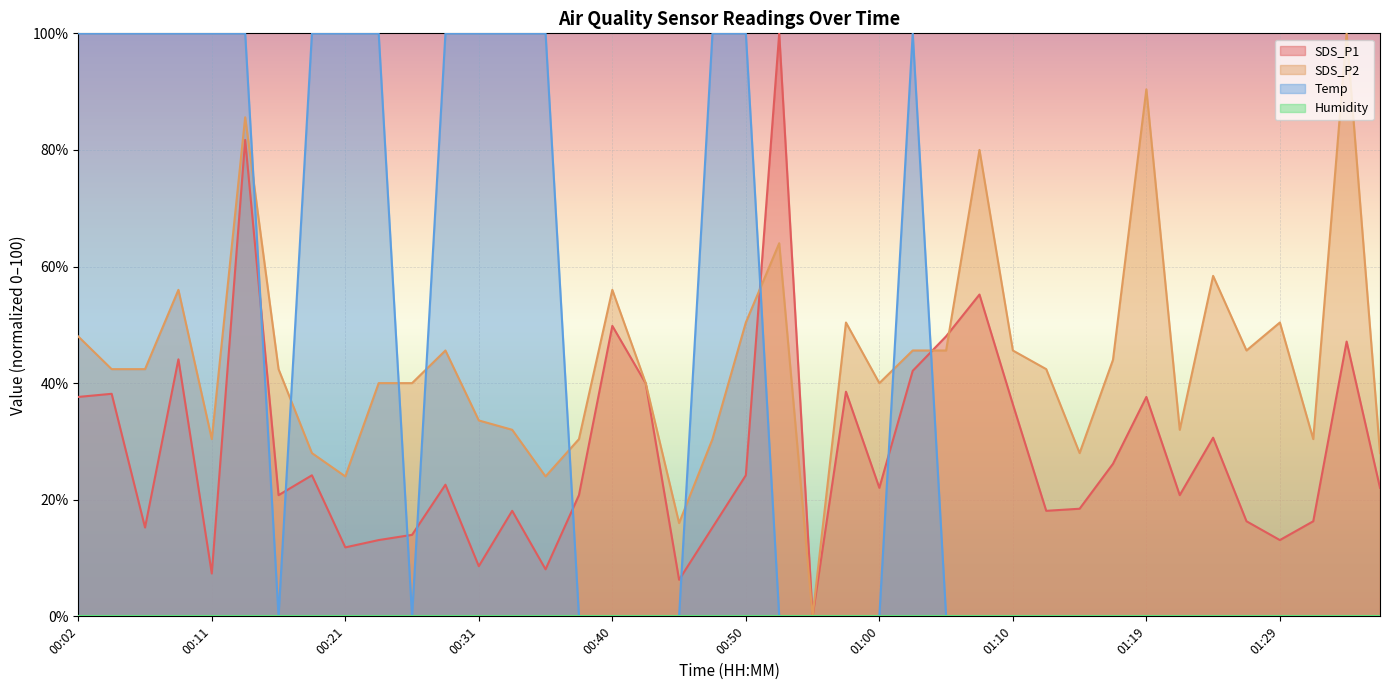

Rank the series by their maximum value, from lowest to highest.

SDS_P1, SDS_P2, Temp